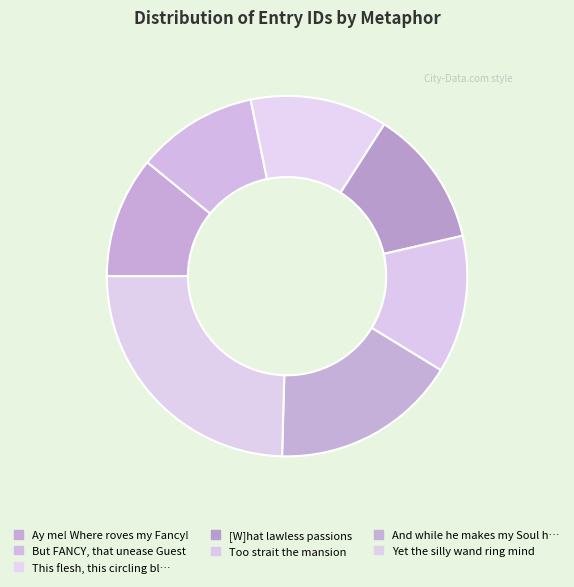

How many segments does this pie chart have?

7